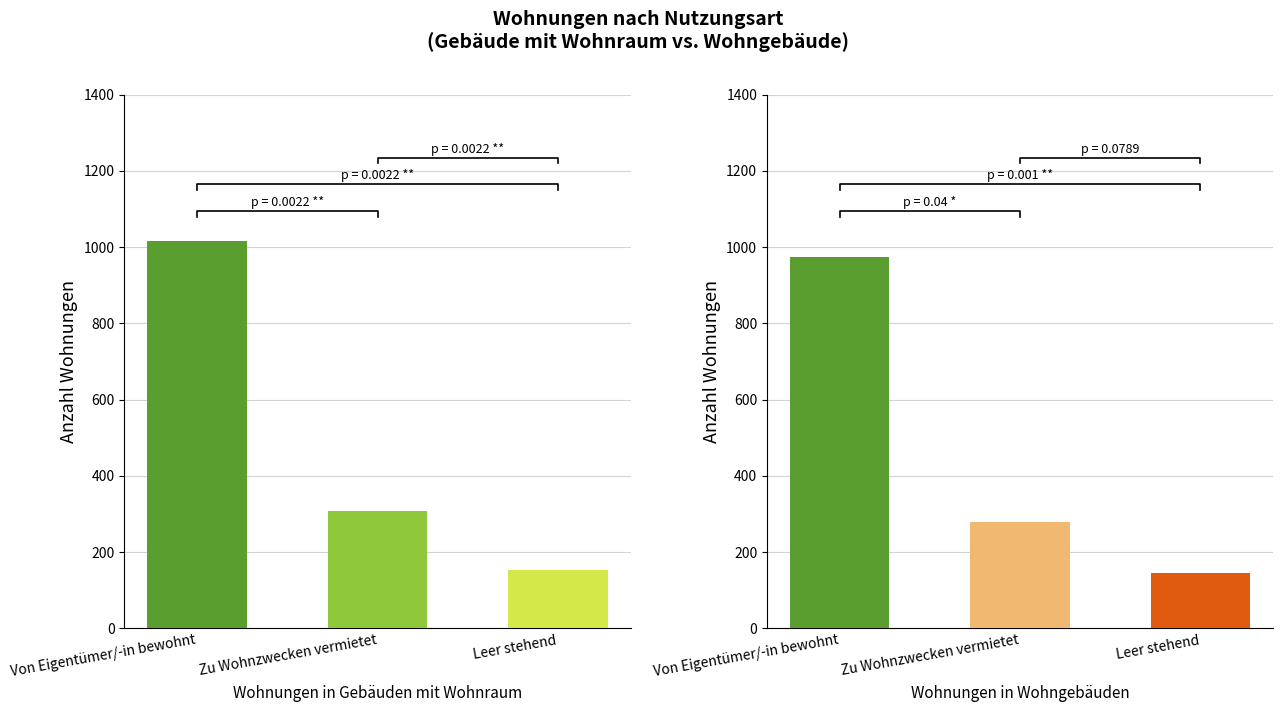

Reading left to right, transcribe all the data shown in this chart.

Wohnungen in Gebäuden mit Wohnraum insg.: Von Eigentümer/-in bewohnt=1017	Zu Wohnzwecken vermietet=308	Leer stehend=153
Wohnungen in Wohngebäuden insgesamt: Von Eigentümer/-in bewohnt=974	Zu Wohnzwecken vermietet=279	Leer stehend=146